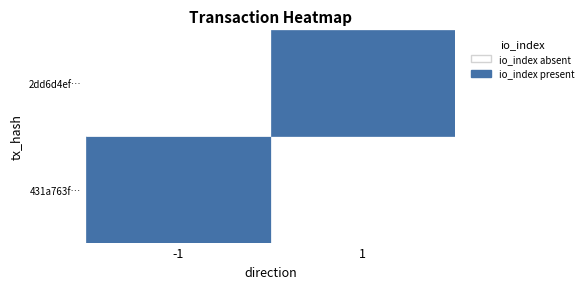

Reading left to right, extract all data points from this chart.

431a763f2a241acf266e7c9ac1563b43e536588: -1	20
2dd6d4efca4fc290e67f0c6b5c3af70aba2bc23: 1	0